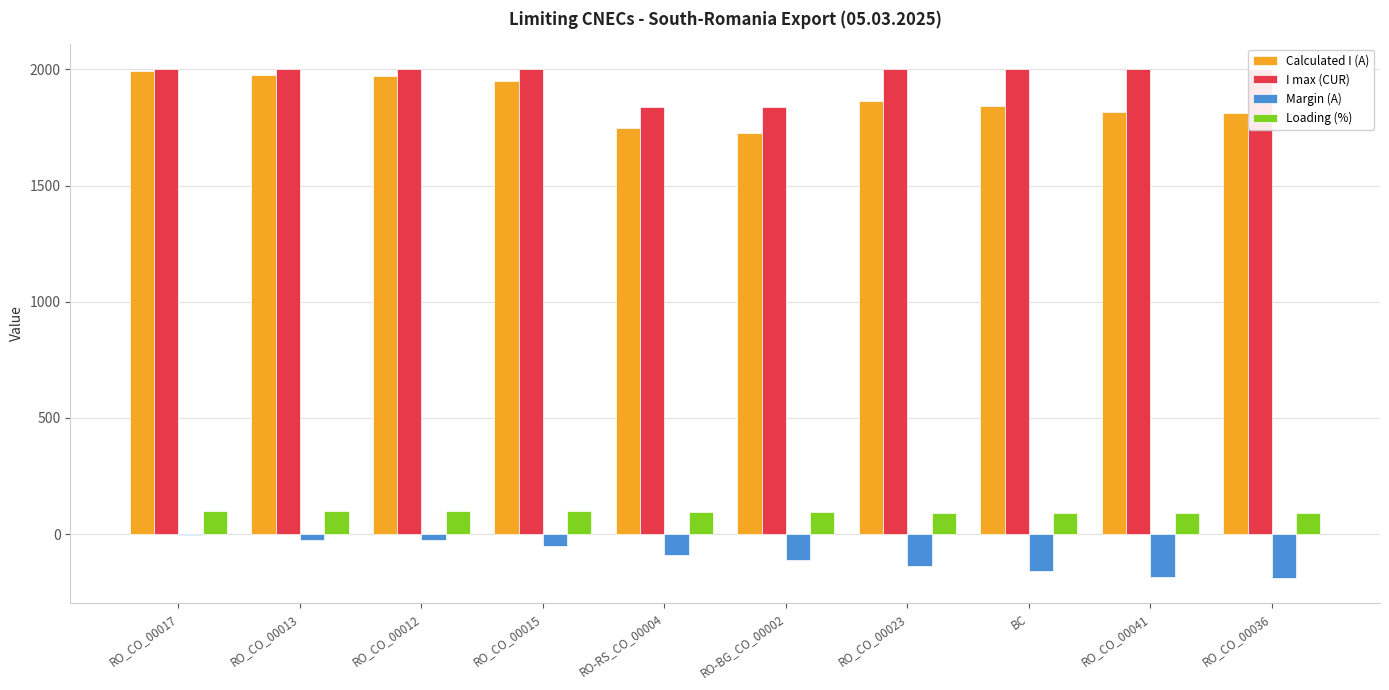

What is the spread (max minus min) of values at RO-RS_CO_00004?

1926